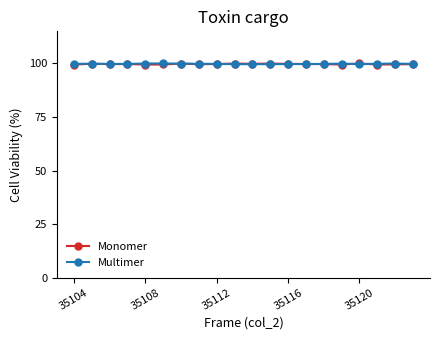

How many times do Monomer and Multimer cross each other?

4